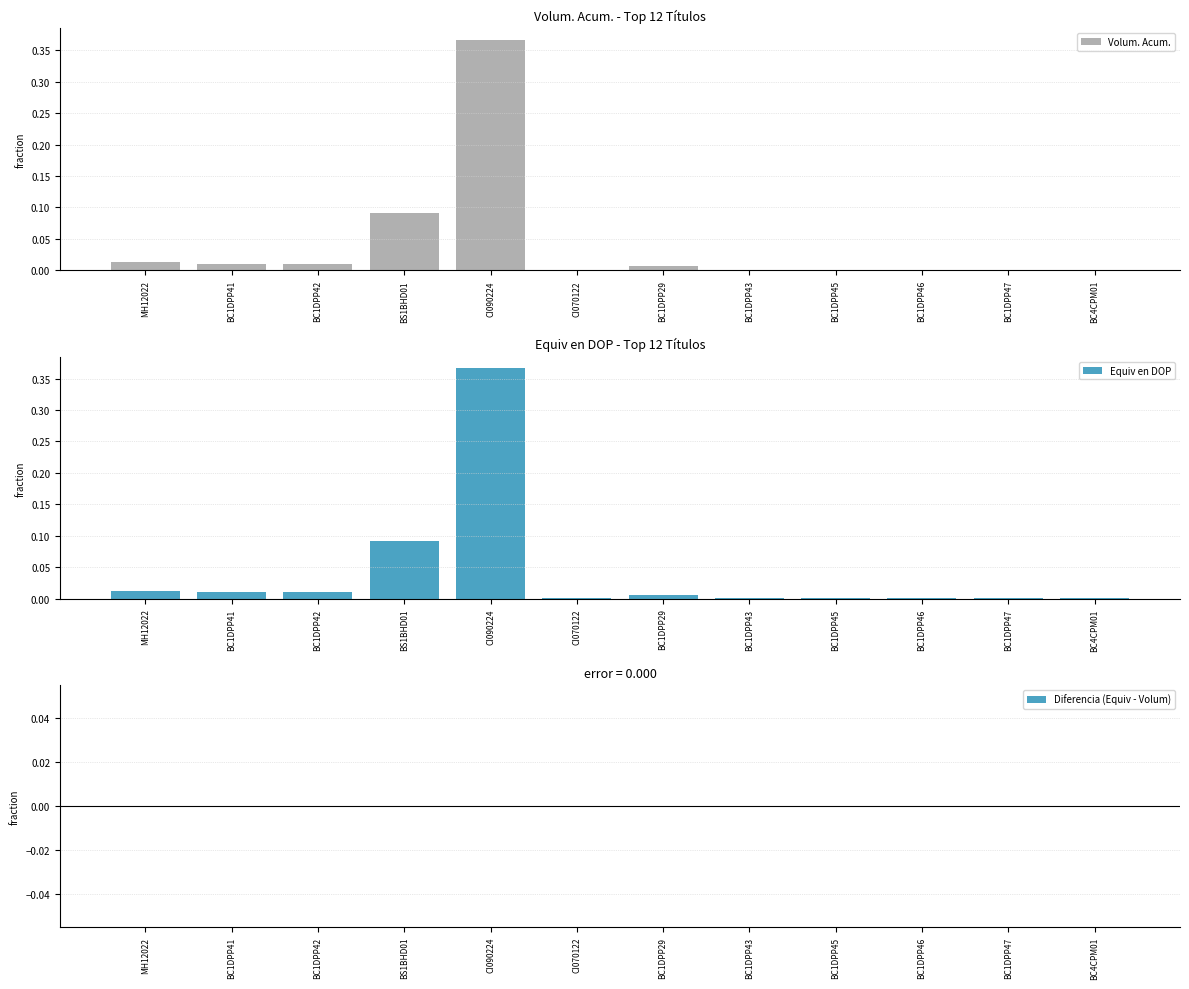

The Volum. Acum. series shows 0.0 at BC1DPP45. True or false?

False